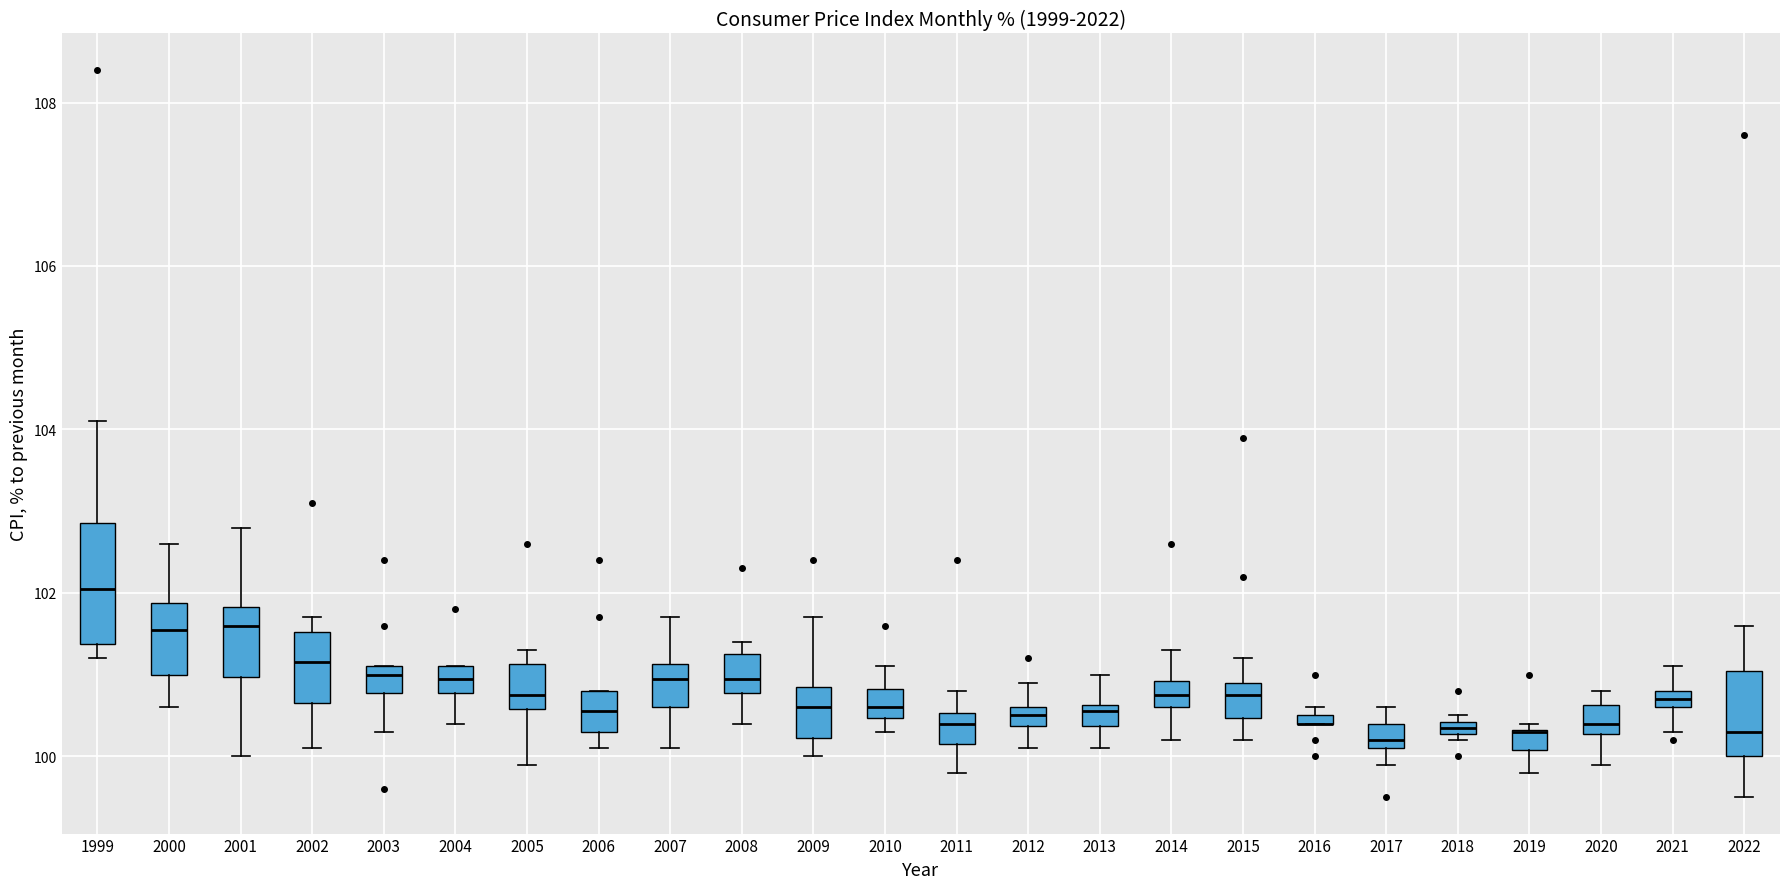

Comparing the boxes themselves (not the whiskers), which one is the tallest?

1999